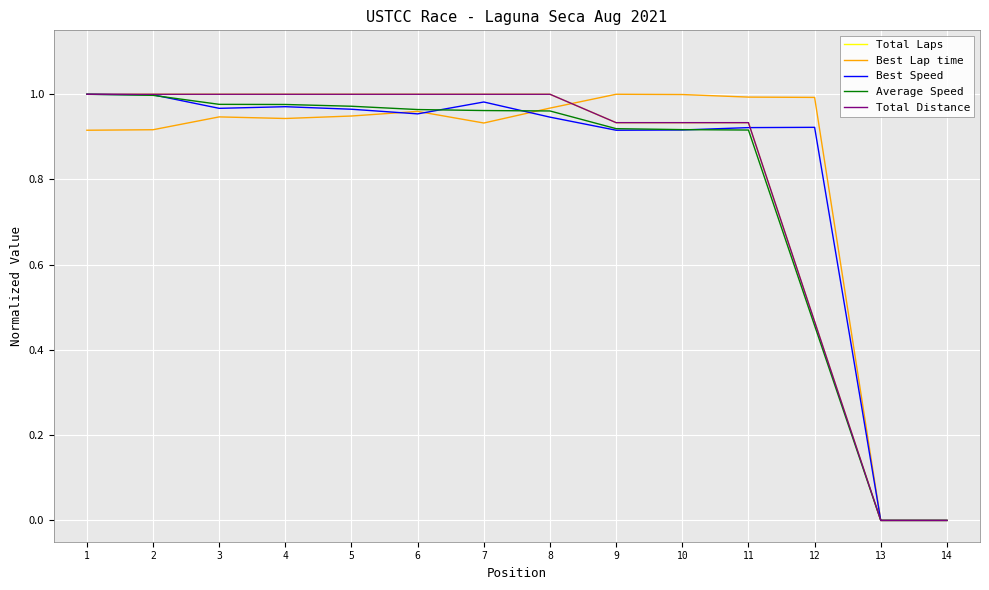

Reading left to right, what are all the values shown in this chart?

Total Laps: 1.0	1.0	1.0	1.0	1.0	1.0	1.0	1.0	0.9	0.9	0.9	0.5	0.0	0.0
Best Lap time: 0.9	0.9	0.9	0.9	0.9	1.0	0.9	1.0	1.0	1.0	1.0	1.0	0.0	0.0
Best Speed: 1.0	1.0	1.0	1.0	1.0	1.0	1.0	0.9	0.9	0.9	0.9	0.9	0.0	0.0
Average Speed: 1.0	1.0	1.0	1.0	1.0	1.0	1.0	1.0	0.9	0.9	0.9	0.5	0.0	0.0
Total Distance: 1.0	1.0	1.0	1.0	1.0	1.0	1.0	1.0	0.9	0.9	0.9	0.5	0.0	0.0